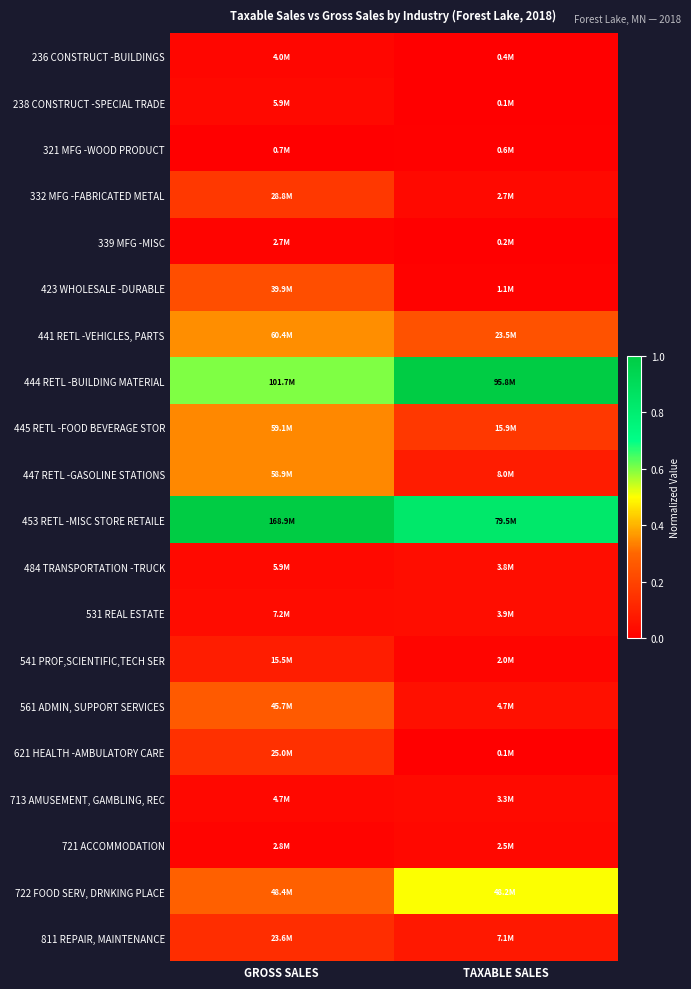

Reading left to right, transcribe all the data shown in this chart.

236 CONSTRUCT -BUILDINGS: GROSS SALES=0.0	TAXABLE SALES=0.0
238 CONSTRUCT -SPECIAL TRADE: GROSS SALES=0.0	TAXABLE SALES=0.0
321 MFG -WOOD PRODUCT: GROSS SALES=0.0	TAXABLE SALES=0.0
332 MFG -FABRICATED METAL: GROSS SALES=0.2	TAXABLE SALES=0.0
339 MFG -MISC: GROSS SALES=0.0	TAXABLE SALES=0.0
423 WHOLESALE -DURABLE: GROSS SALES=0.2	TAXABLE SALES=0.0
441 RETL -VEHICLES, PARTS: GROSS SALES=0.4	TAXABLE SALES=0.2
444 RETL -BUILDING MATERIAL: GROSS SALES=0.6	TAXABLE SALES=1.0
445 RETL -FOOD BEVERAGE STOR: GROSS SALES=0.3	TAXABLE SALES=0.2
447 RETL -GASOLINE STATIONS: GROSS SALES=0.3	TAXABLE SALES=0.1
453 RETL -MISC STORE RETAILE: GROSS SALES=1.0	TAXABLE SALES=0.8
484 TRANSPORTATION -TRUCK: GROSS SALES=0.0	TAXABLE SALES=0.0
531 REAL ESTATE: GROSS SALES=0.0	TAXABLE SALES=0.0
541 PROF,SCIENTIFIC,TECH SER: GROSS SALES=0.1	TAXABLE SALES=0.0
561 ADMIN, SUPPORT SERVICES: GROSS SALES=0.3	TAXABLE SALES=0.0
621 HEALTH -AMBULATORY CARE: GROSS SALES=0.1	TAXABLE SALES=0.0
713 AMUSEMENT, GAMBLING, REC: GROSS SALES=0.0	TAXABLE SALES=0.0
721 ACCOMMODATION: GROSS SALES=0.0	TAXABLE SALES=0.0
722 FOOD SERV, DRNKING PLACE: GROSS SALES=0.3	TAXABLE SALES=0.5
811 REPAIR, MAINTENANCE: GROSS SALES=0.1	TAXABLE SALES=0.1